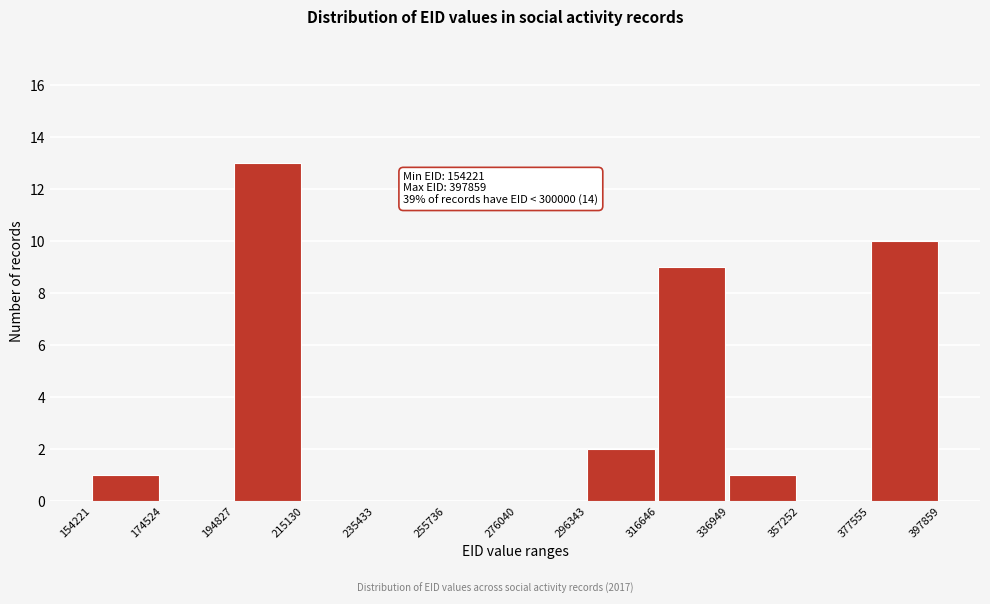

Which range on the x-axis has the tallest bar?

194827 to 215130